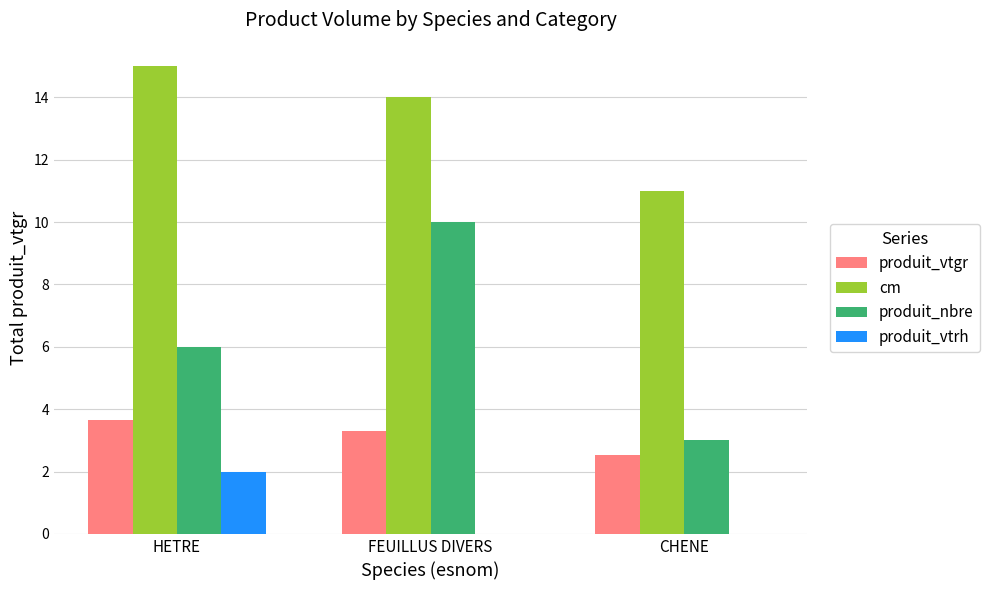

At which category is the sum across all series the highest?

FEUILLUS DIVERS